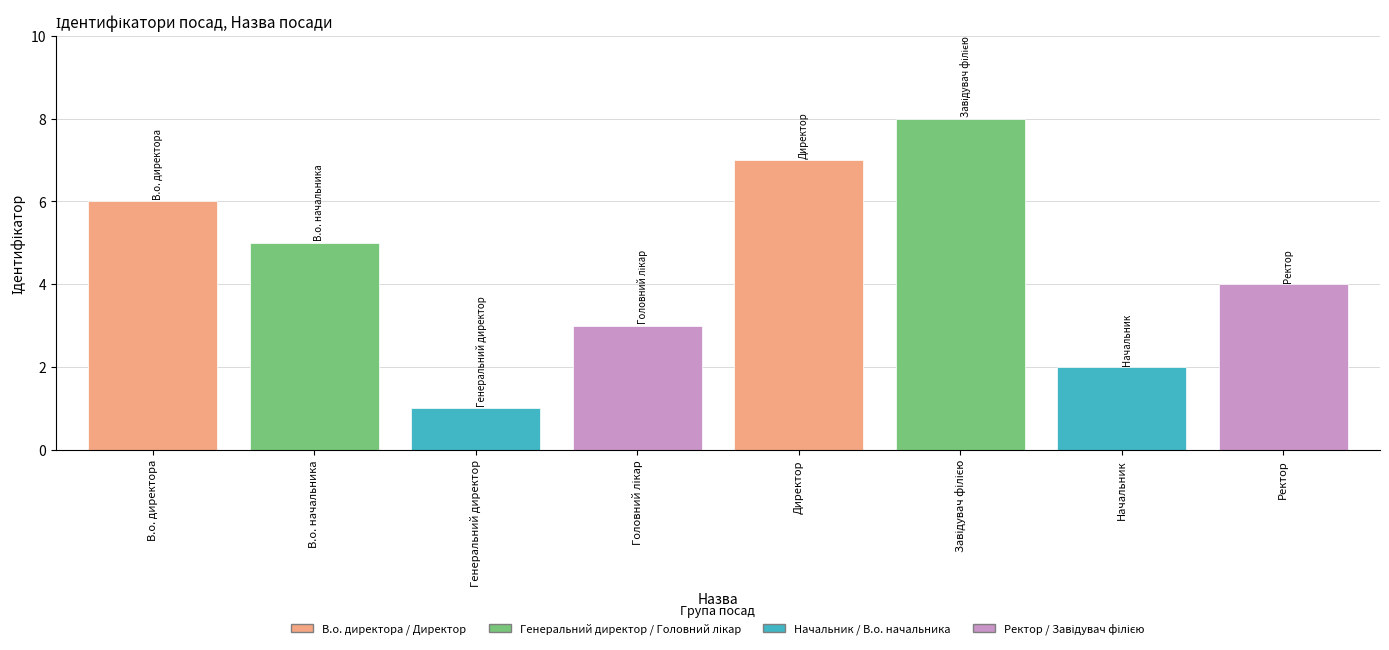

Count the values in the range 3 to 7.

5